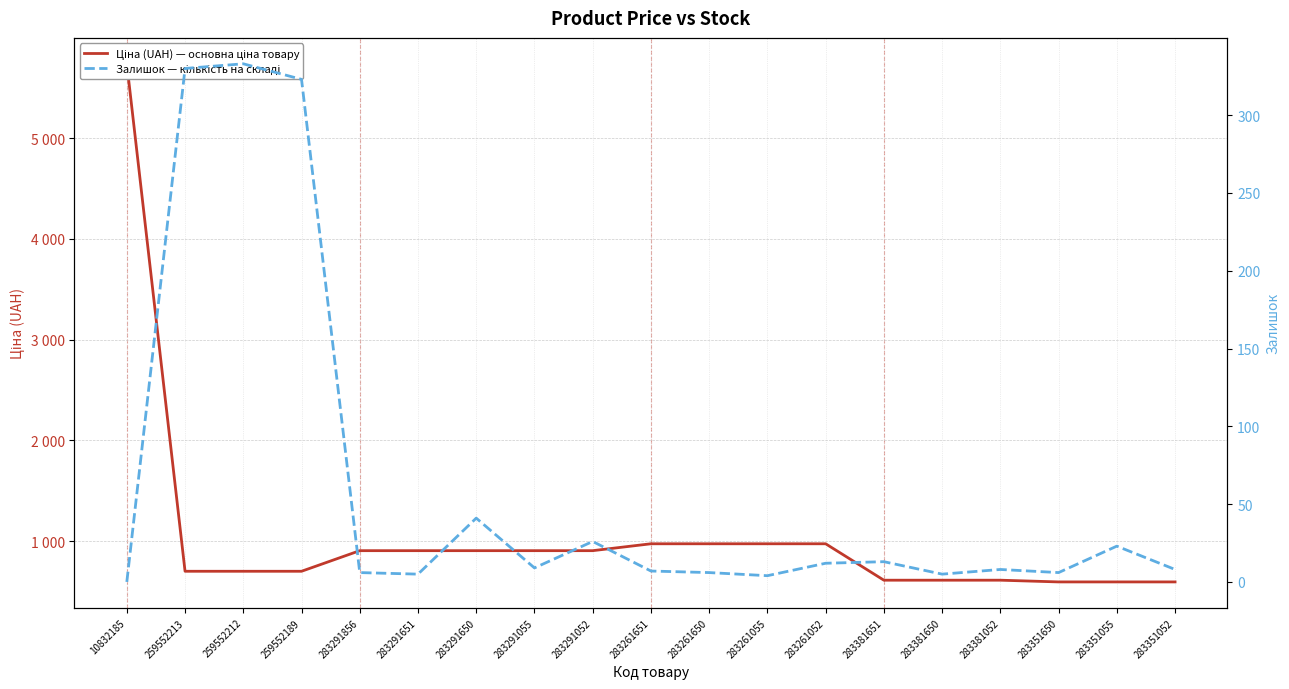

True or false: Ціна (UAH) — основна ціна товару and Залишок — кількість на складі cross at least once.

False